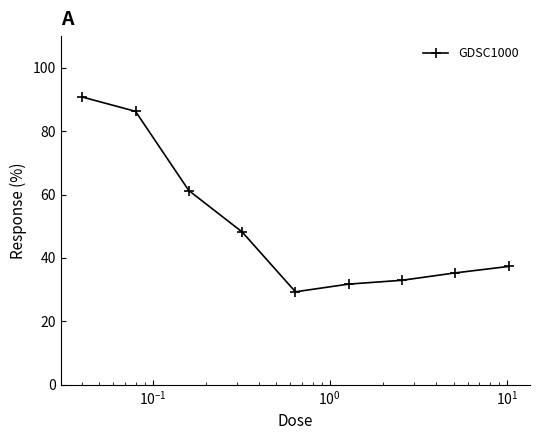

What is the average value?

50.3